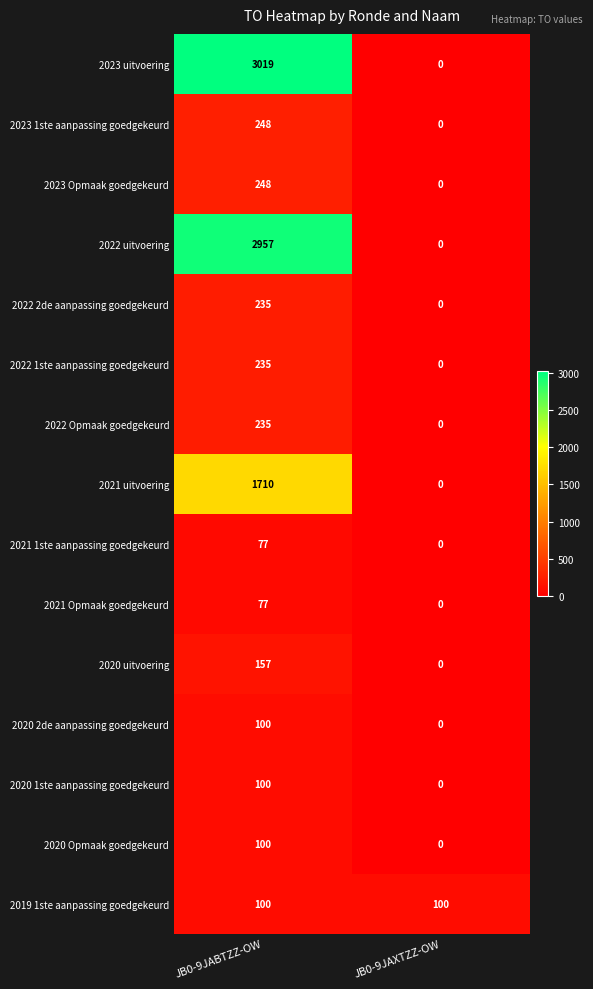

Is it true that 2021 1ste aanpassing goedgekeurd equals 0 at JB0-9JAXTZZ-OW?

True